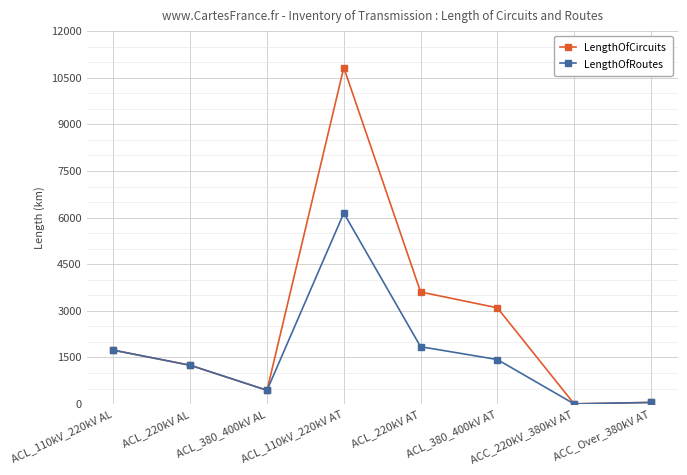

At which category is the sum across all series the highest?

ACL_110kV_220kV AT